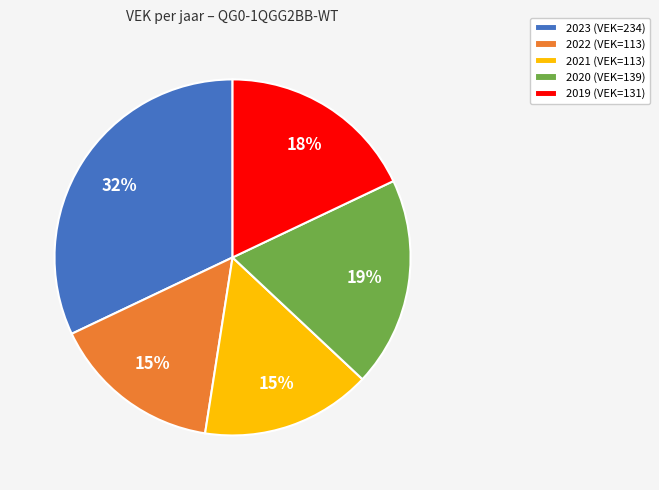

Between 2020 (VEK=139) and 2021 (VEK=113), which is larger?

2020 (VEK=139)